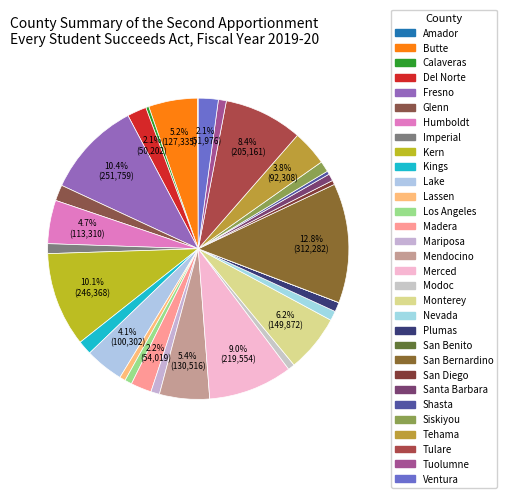

Rank the categories by value from highest to lowest.

San Bernardino, Fresno, Kern, Merced, Tulare, Monterey, Mendocino, Butte, Humboldt, Lake, Tehama, Madera, Ventura, Del Norte, Glenn, Kings, Siskiyou, Imperial, Nevada, Plumas, Mariposa, Tuolumne, Los Angeles, Santa Barbara, Modoc, Lassen, San Diego, Shasta, Calaveras, Amador, San Benito